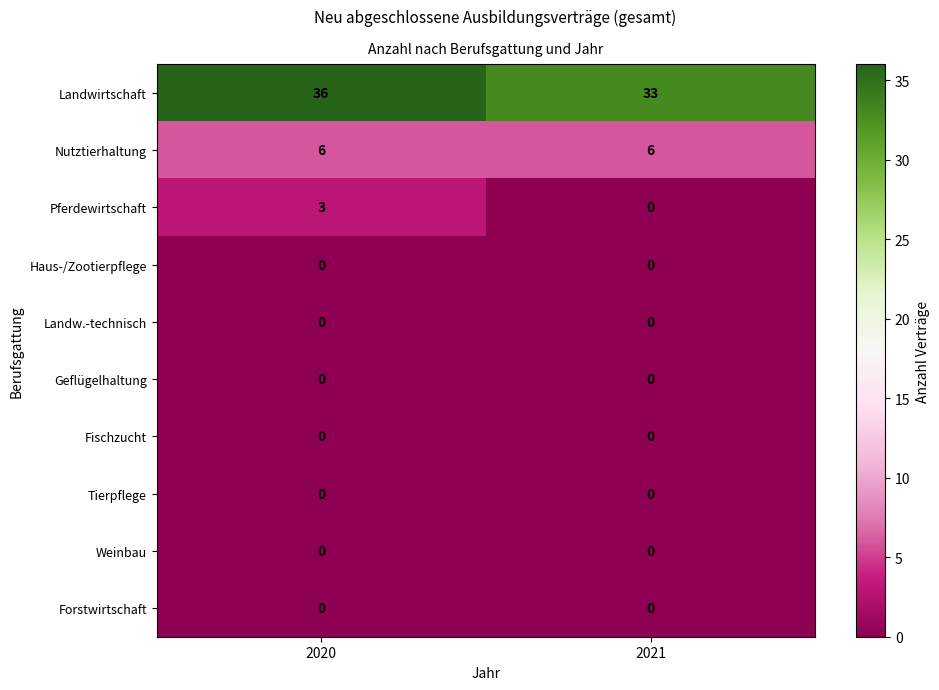

What is the sum of all Landwirtschaft values?

69